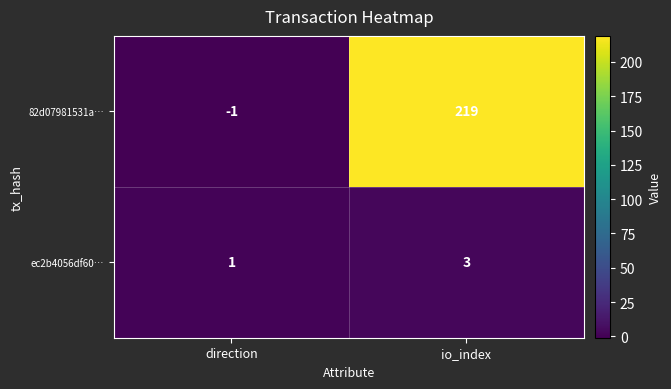

Which series has the largest total across all categories?

82d07981531a…